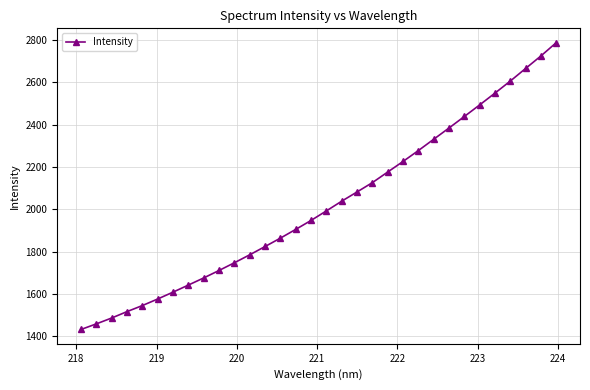

What is the value of the 10th point from the left?

1711.8